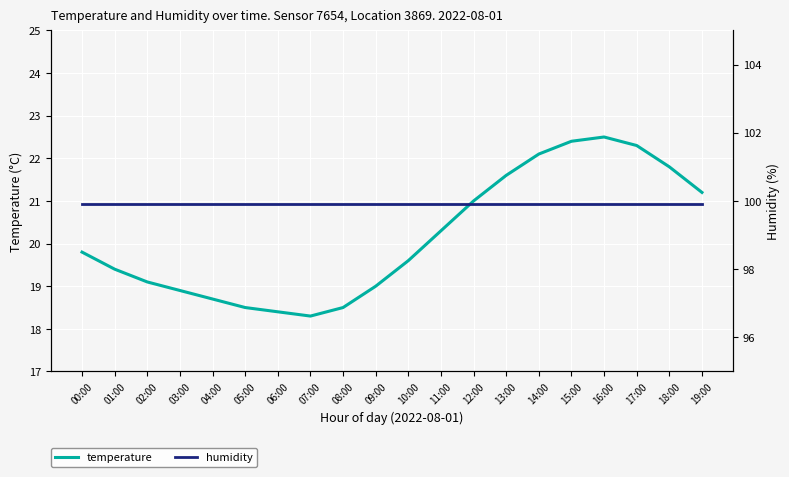

What position from the left is 08:00?

9